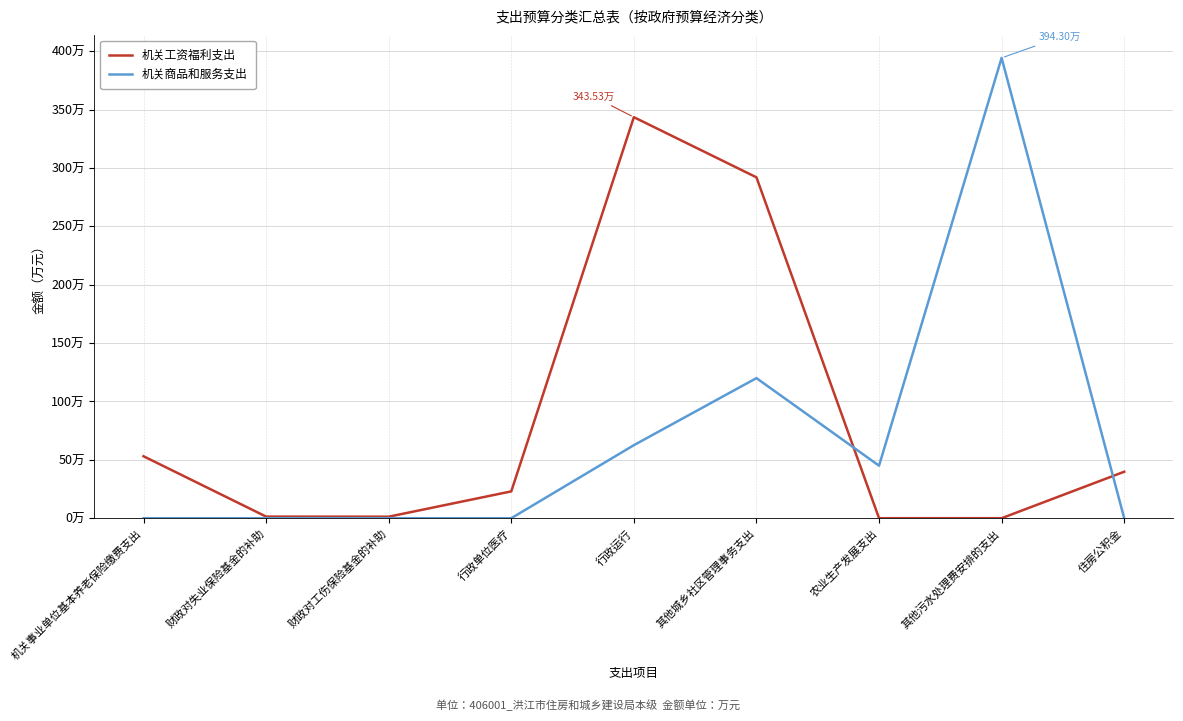

How many intersections are there between 机关工资福利支出 and 机关商品和服务支出?

2